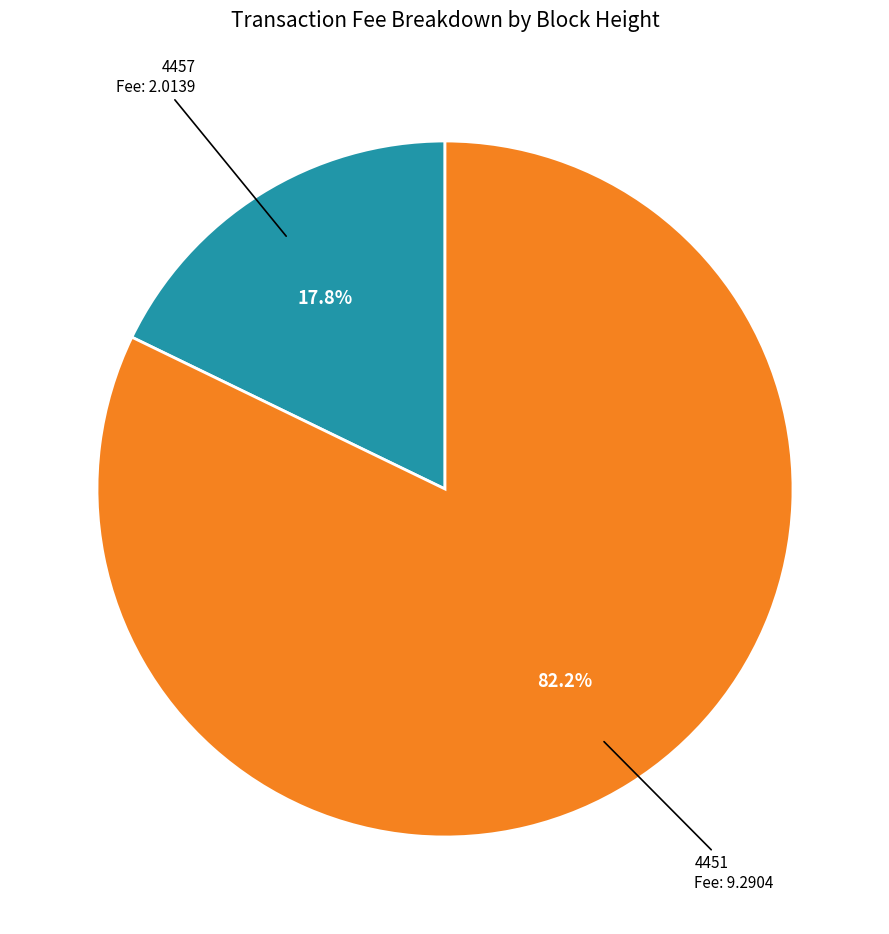

Is there any slice that represents more than half of the pie?

Yes